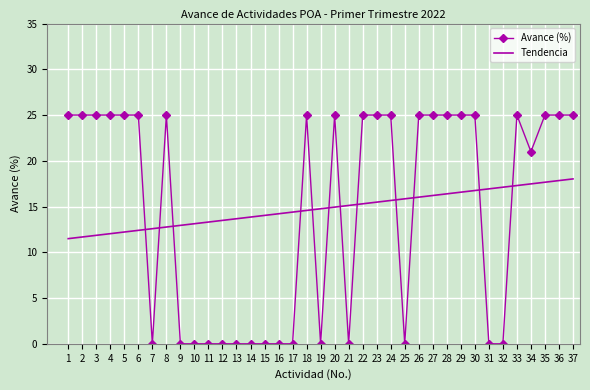

Between 16 and 35, which series saw the biggest shift?

Avance (%)